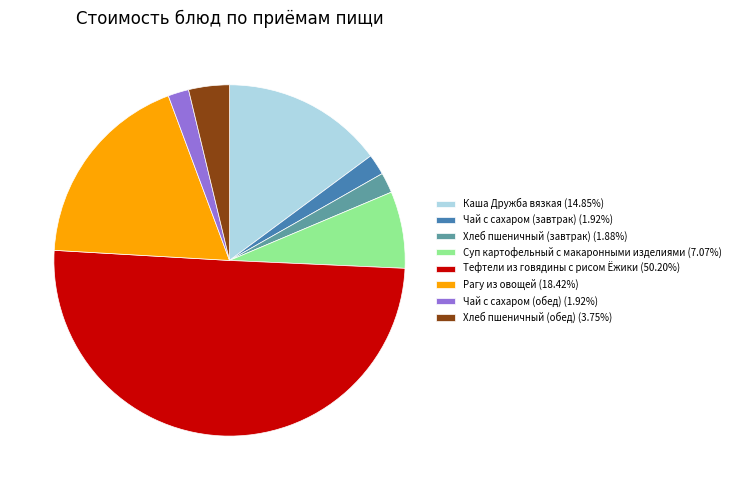

Does Рагу из овощей (18.42%) represent more than half of the total?

No